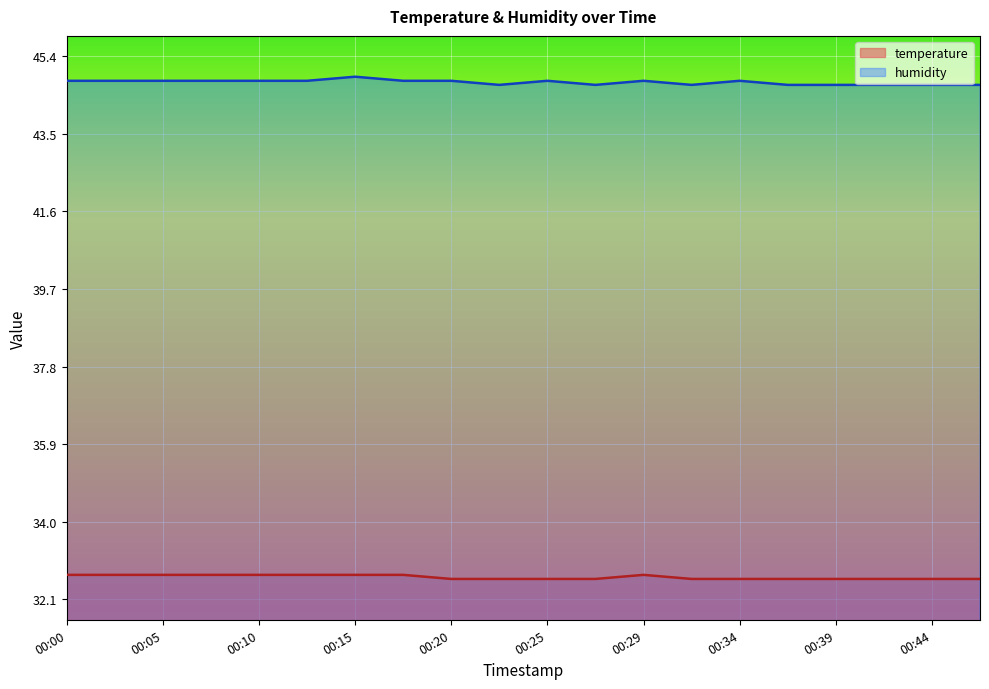

What is the spread (max minus min) of values at 00:02?

12.1